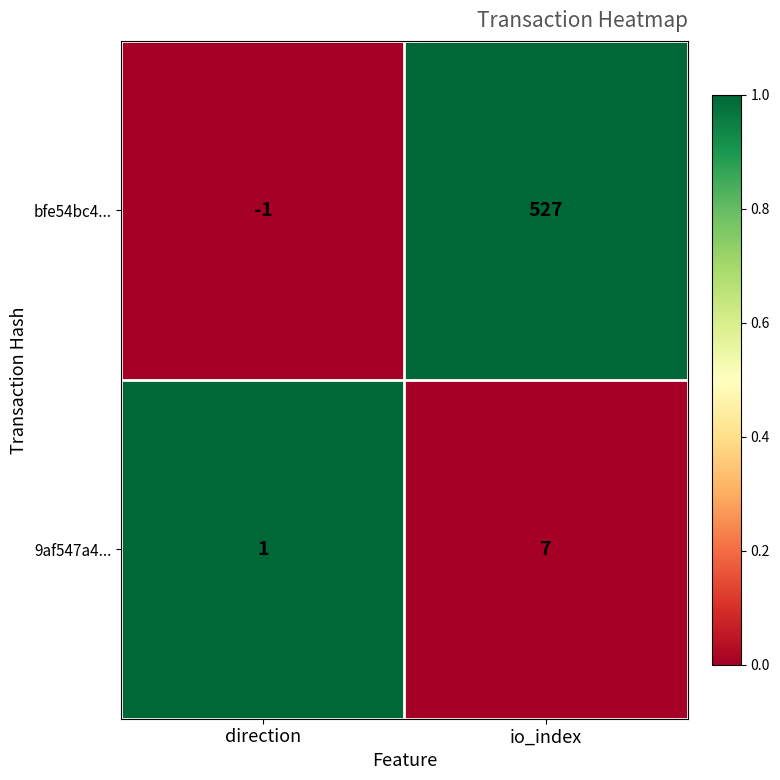

The bfe54bc4... series shows 527 at io_index. True or false?

True